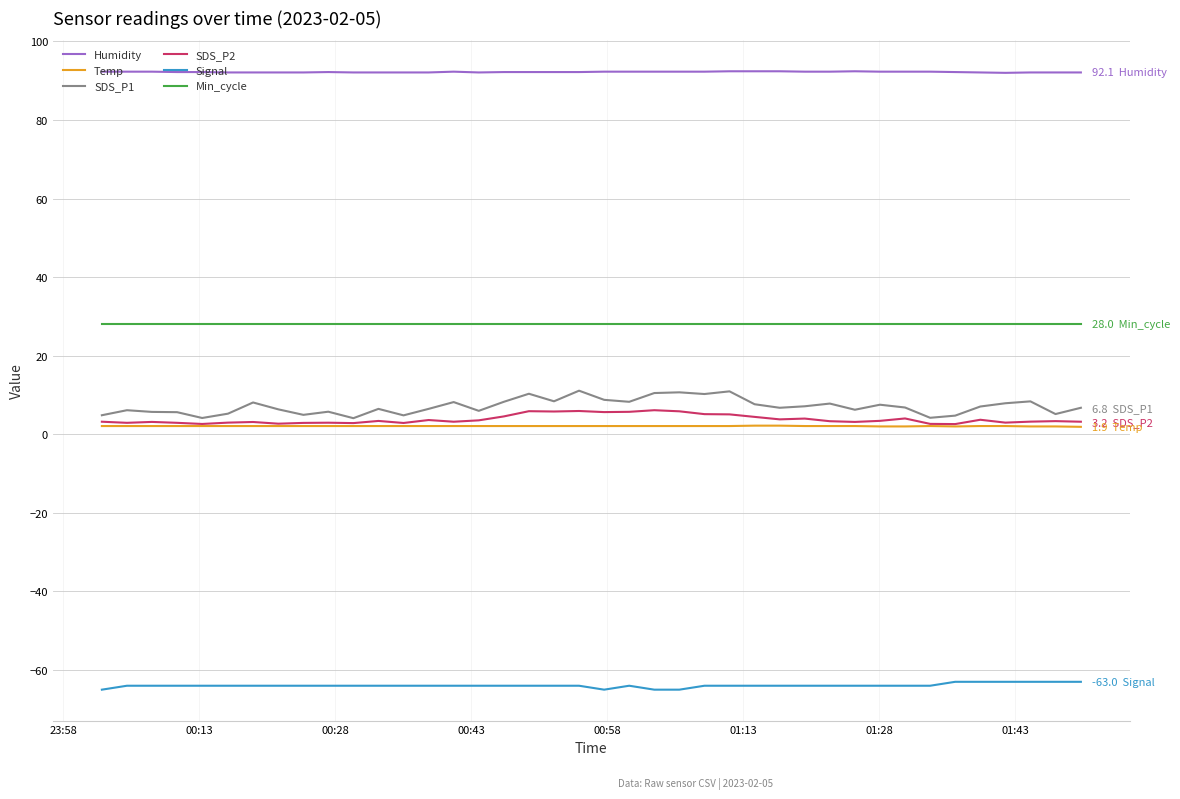

Which series has the largest total across all categories?

Humidity